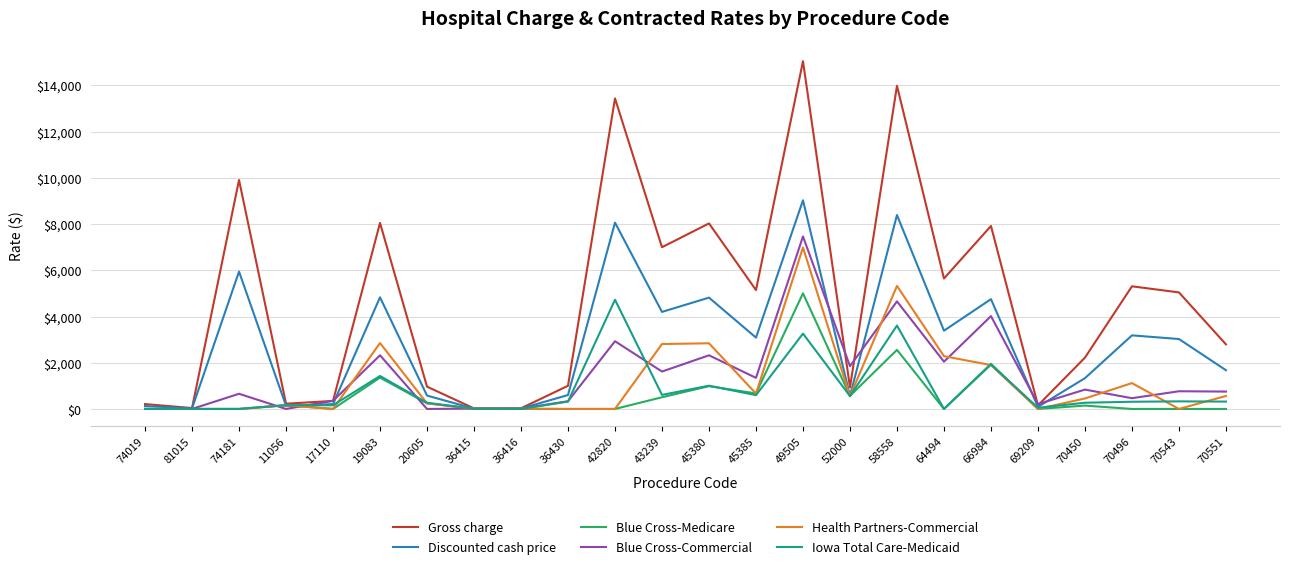

How many values in the Iowa Total Care-Medicaid series exceed 318?

12